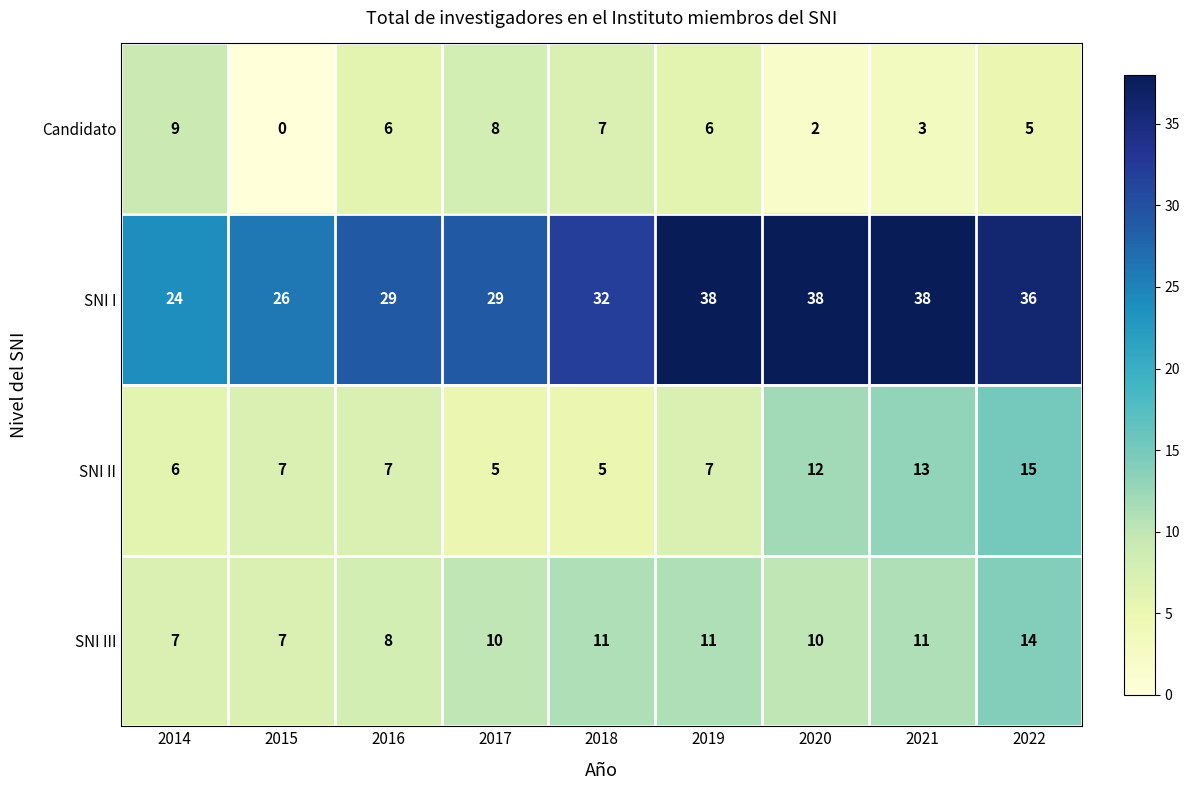

What is the spread (max minus min) of values at 2016?

23